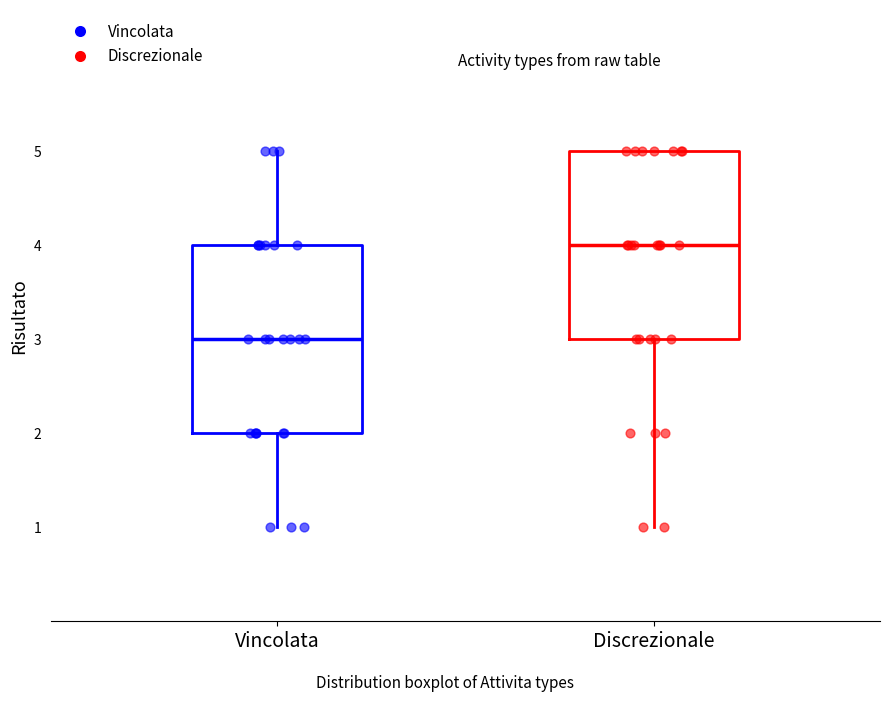

Reading left to right, transcribe this box plot: for each box, give where its median line is, the range the box spans, and where its two whiskers end, as read against the y-axis. The values are not printed on the chart, so give them approximately, as read against the axis.

Vincolata: median 3, box 2 to 4, whiskers 1 to 5
Discrezionale: median 4, box 3 to 5, whiskers 1 to 5